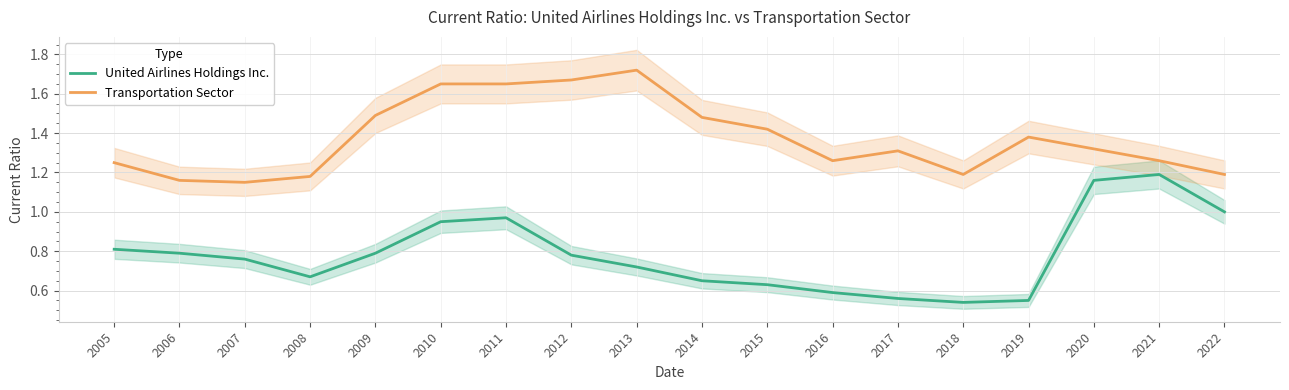

What is the lowest value of the Transportation Sector series?

1.1